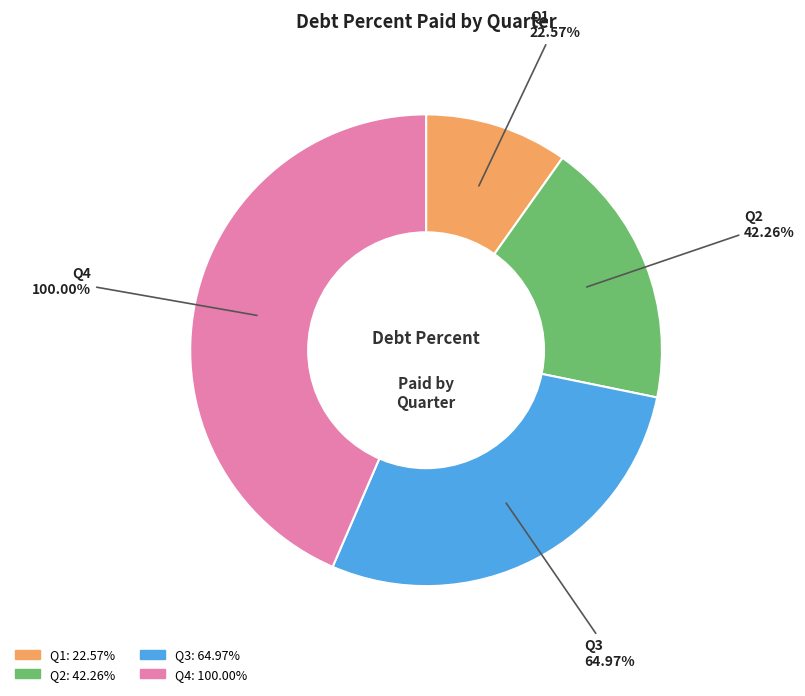

What percentage is NOT represented by Q4?

56.5%